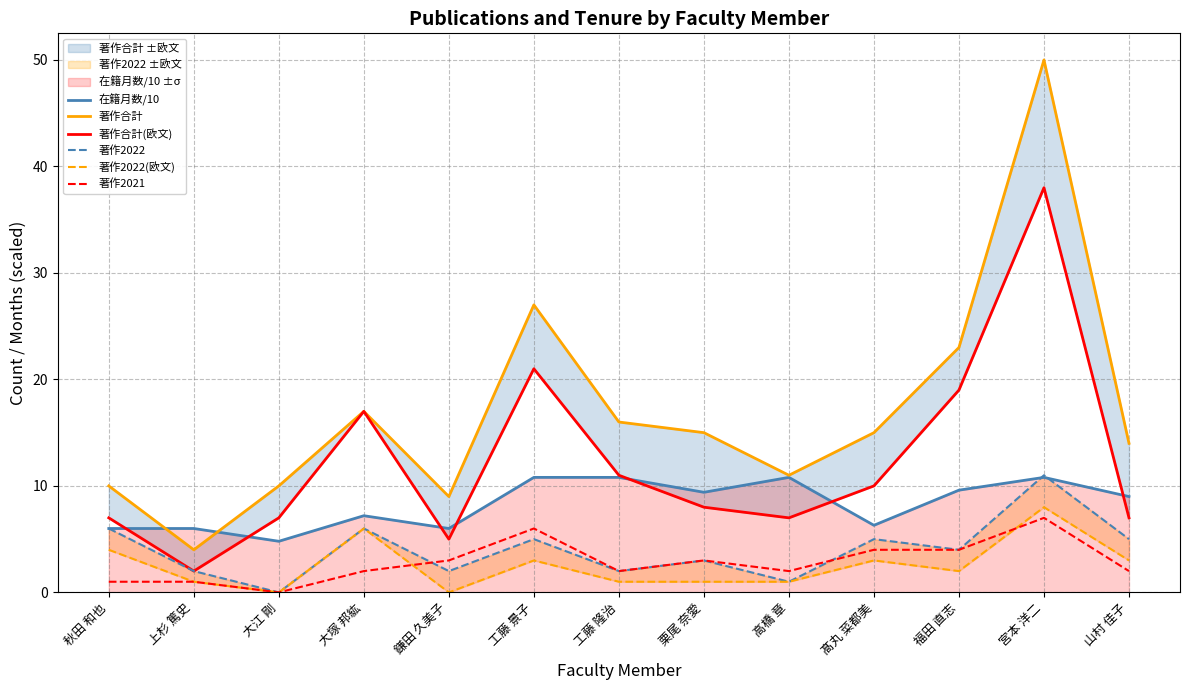

What is the difference between the highest and lowest values at 髙丸 菜都美?

12.0